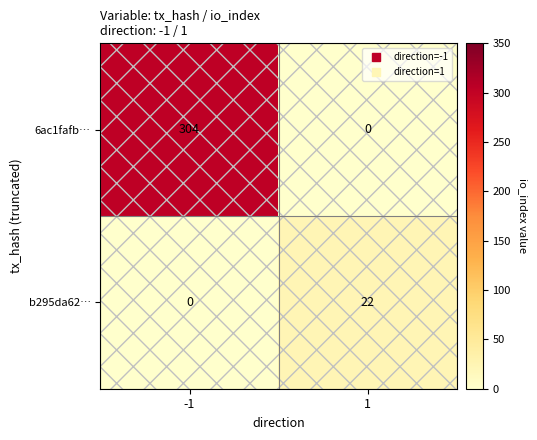

Rank the series by their average value, from lowest to highest.

b295da62…, 6ac1fafb…